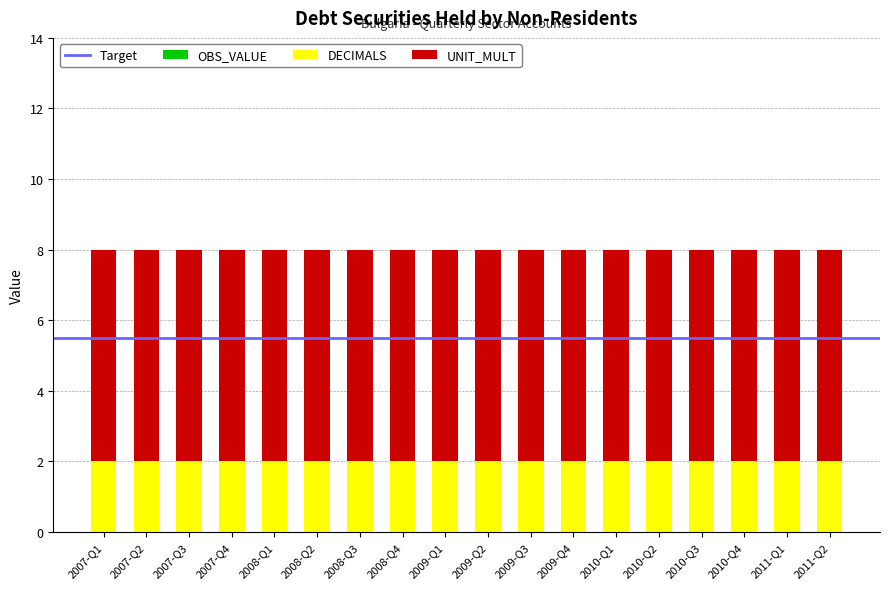

What is the total value across all series at 2008-Q4?

8